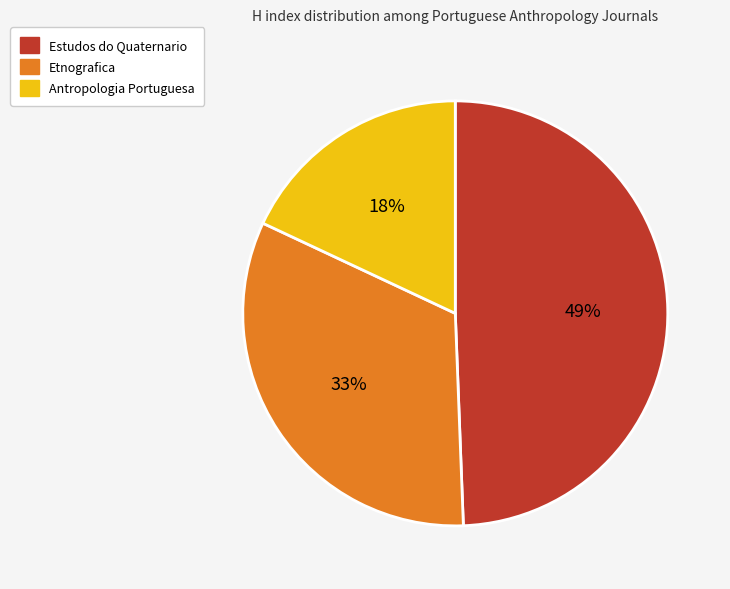

To the nearest percent, what is the combined percentage of Estudos do Quaternario and Antropologia Portuguesa?

67%